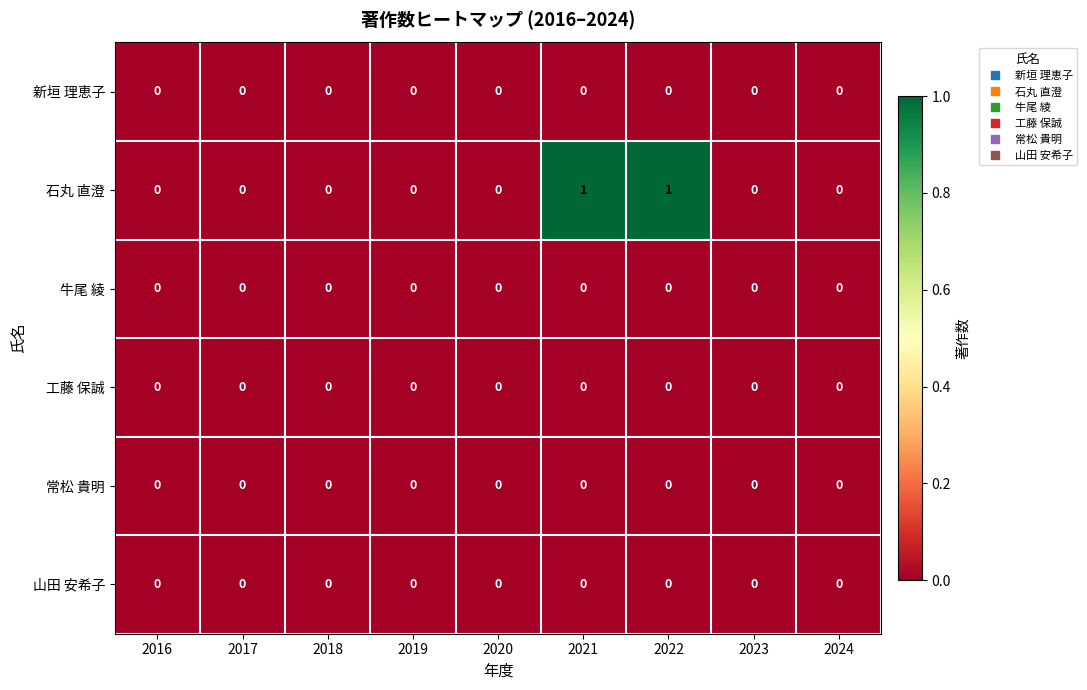

Which series has the largest total across all categories?

石丸 直澄